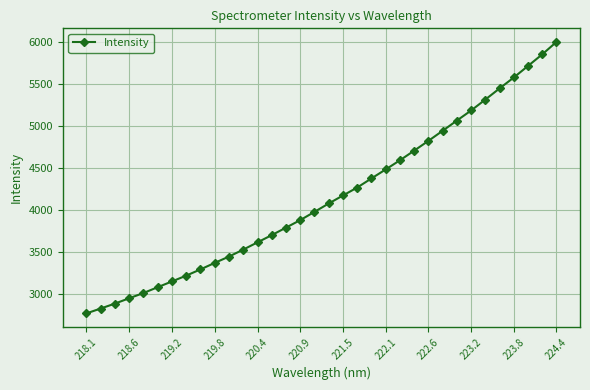

What is the greatest value displayed?

6004.7